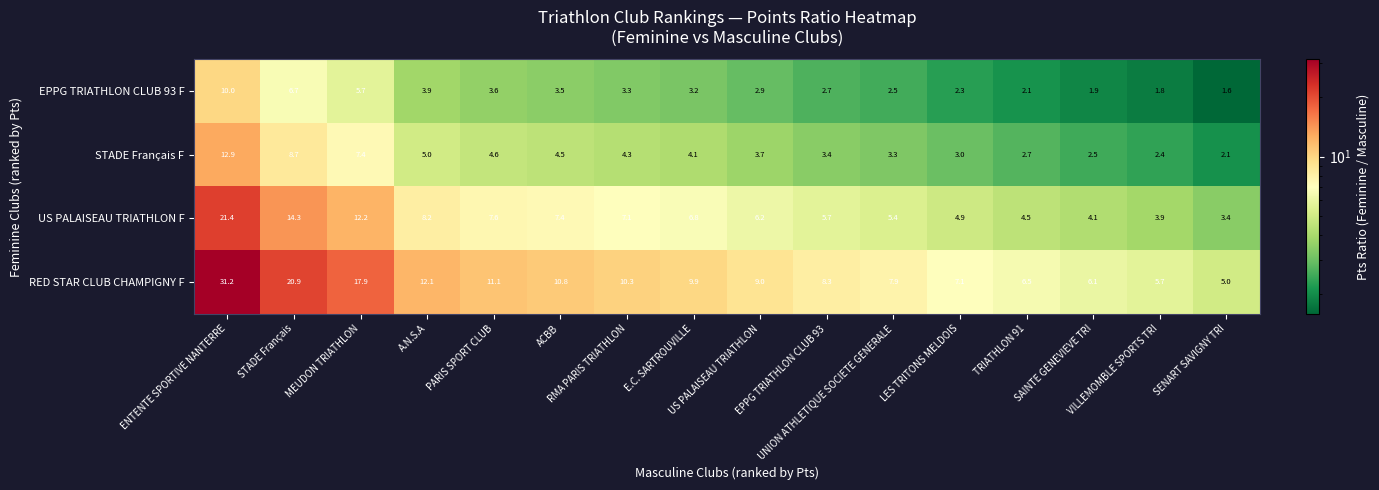

What is the smallest value displayed?

1.6